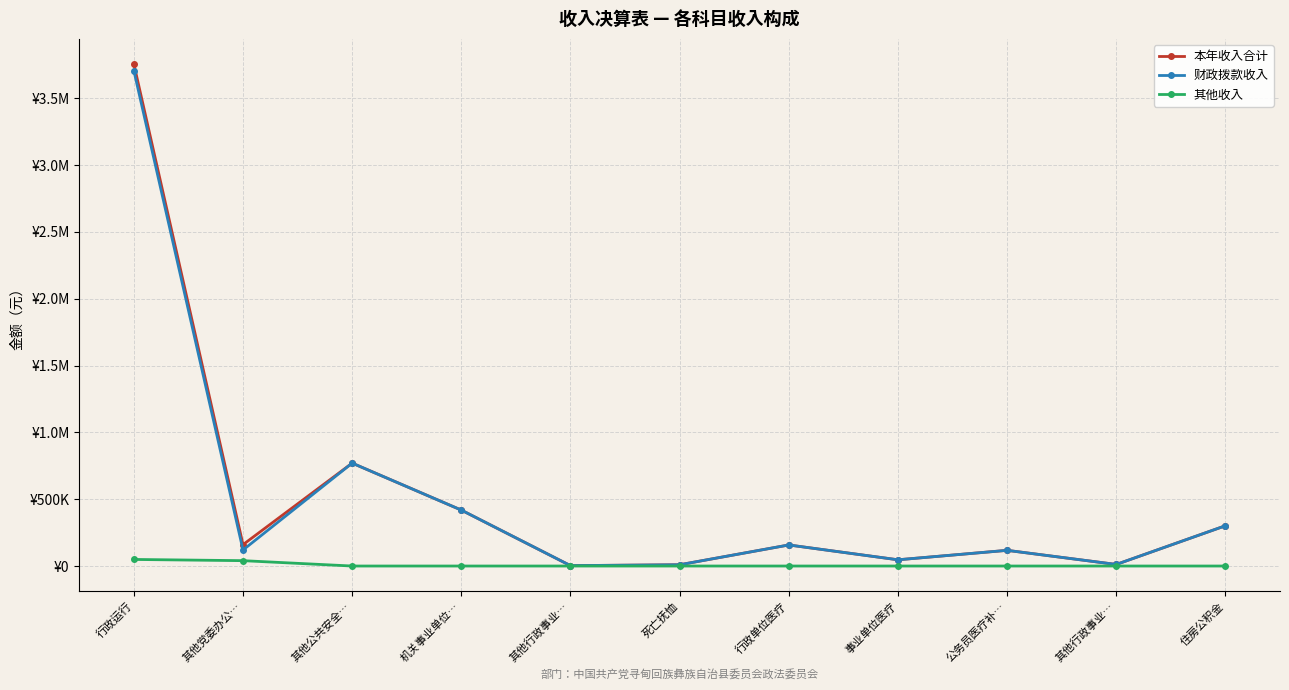

Does the chart have visible grid lines?

Yes